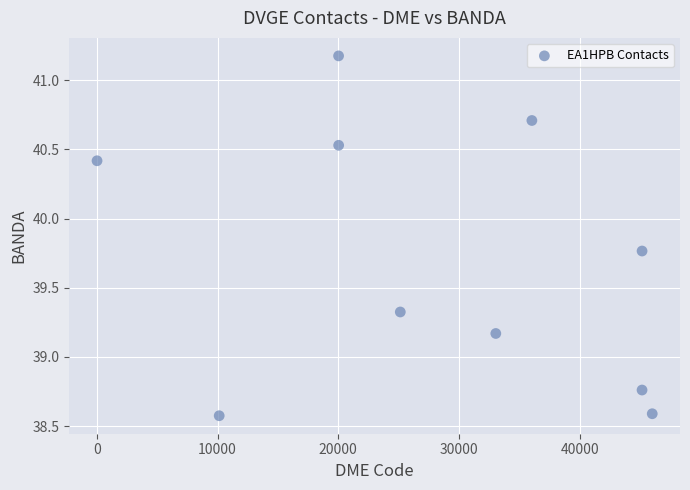

What is the range of Y values (max minus min)?

2.6